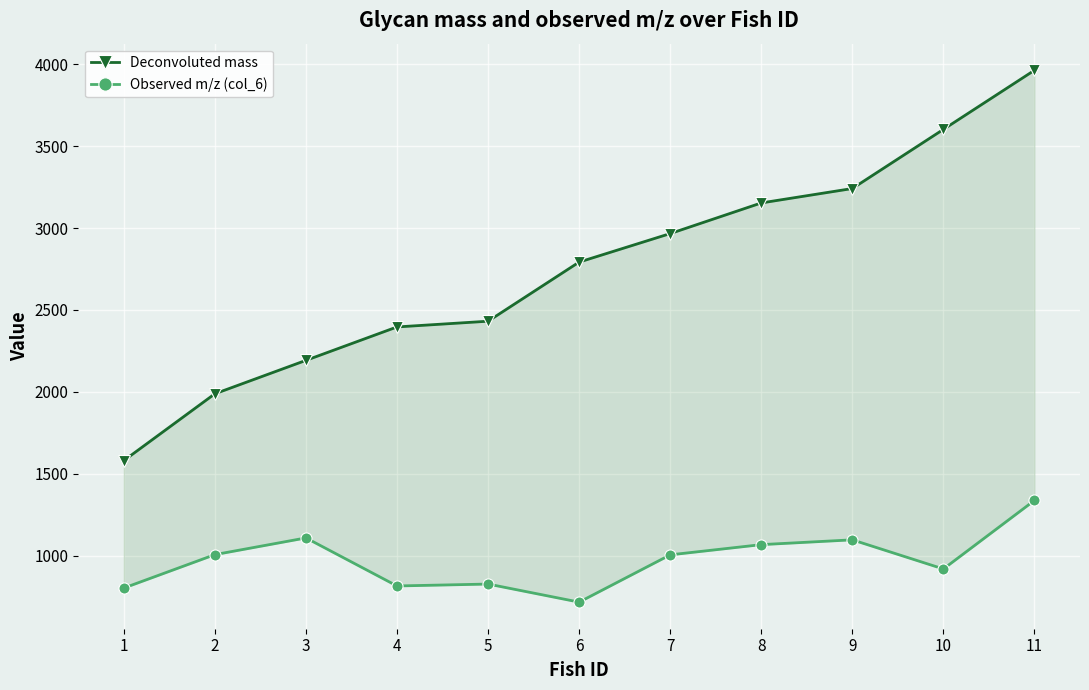

At which label does Observed m/z (col_6) reach its minimum?

6